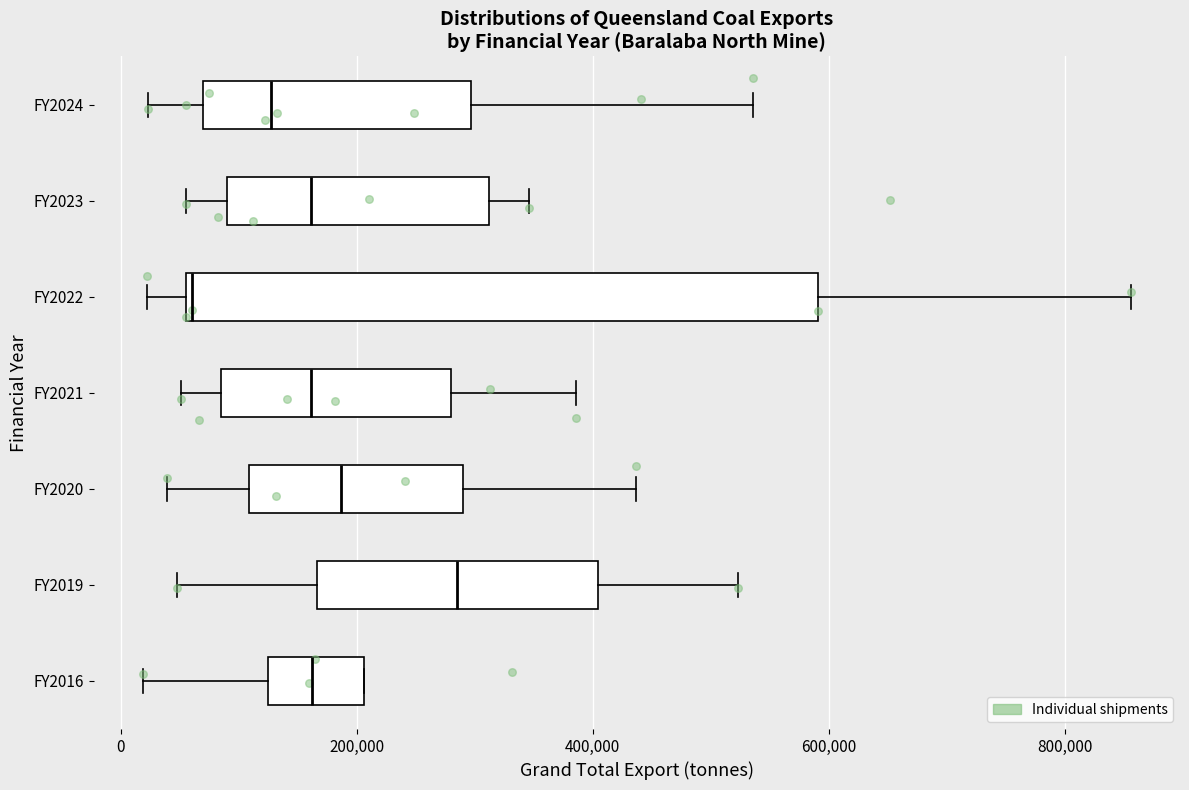

Reading bottom to top, transcribe this box plot: for each box, give where its median line is, the range the box spans, and where its two whiskers end, as read against the x-axis. The values are not printed on the chart, so give them approximately, as read against the axis.

FY2016: median 160000, box 120000 to 200000, whiskers 20000 to 200000
FY2019: median 280000, box 160000 to 400000, whiskers 40000 to 520000
FY2020: median 180000, box 100000 to 280000, whiskers 40000 to 440000
FY2021: median 160000, box 80000 to 280000, whiskers 60000 to 380000
FY2022: median 60000, box 60000 to 600000, whiskers 20000 to 860000
FY2023: median 160000, box 80000 to 320000, whiskers 60000 to 340000
FY2024: median 120000, box 60000 to 300000, whiskers 20000 to 540000